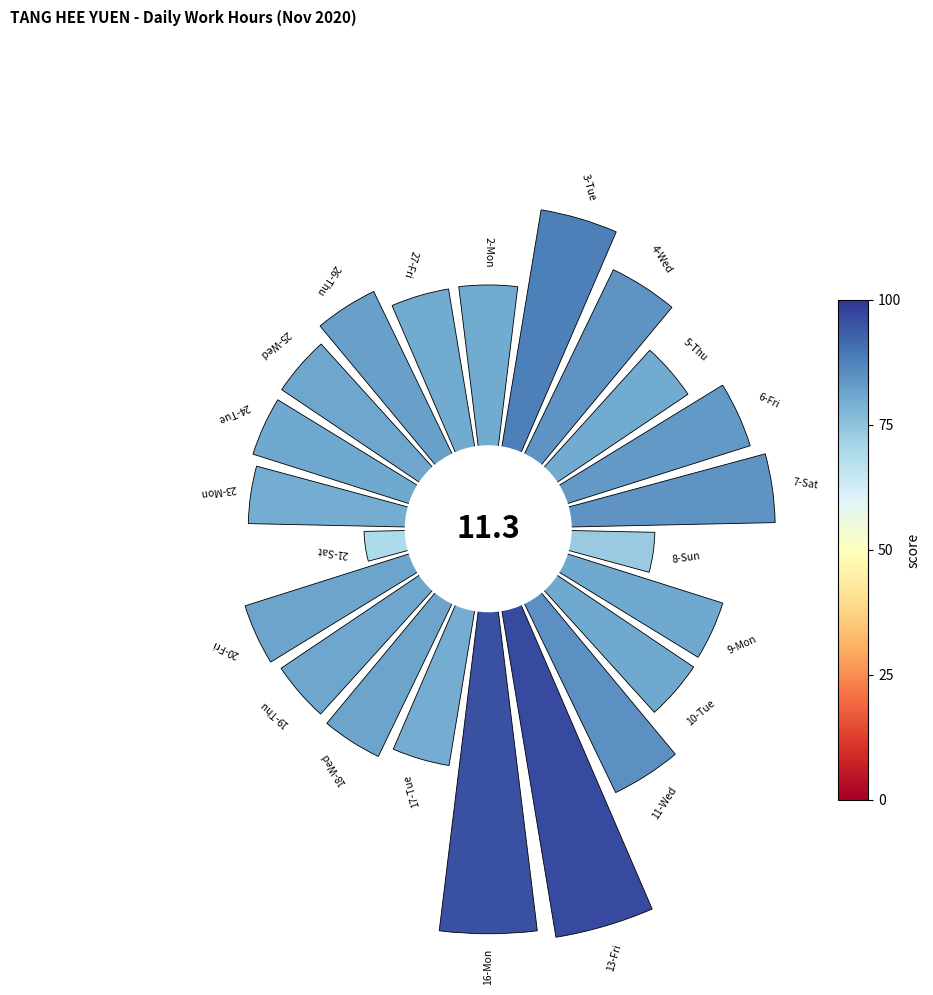

True or false: 15 accounts for 1% of the total.

False